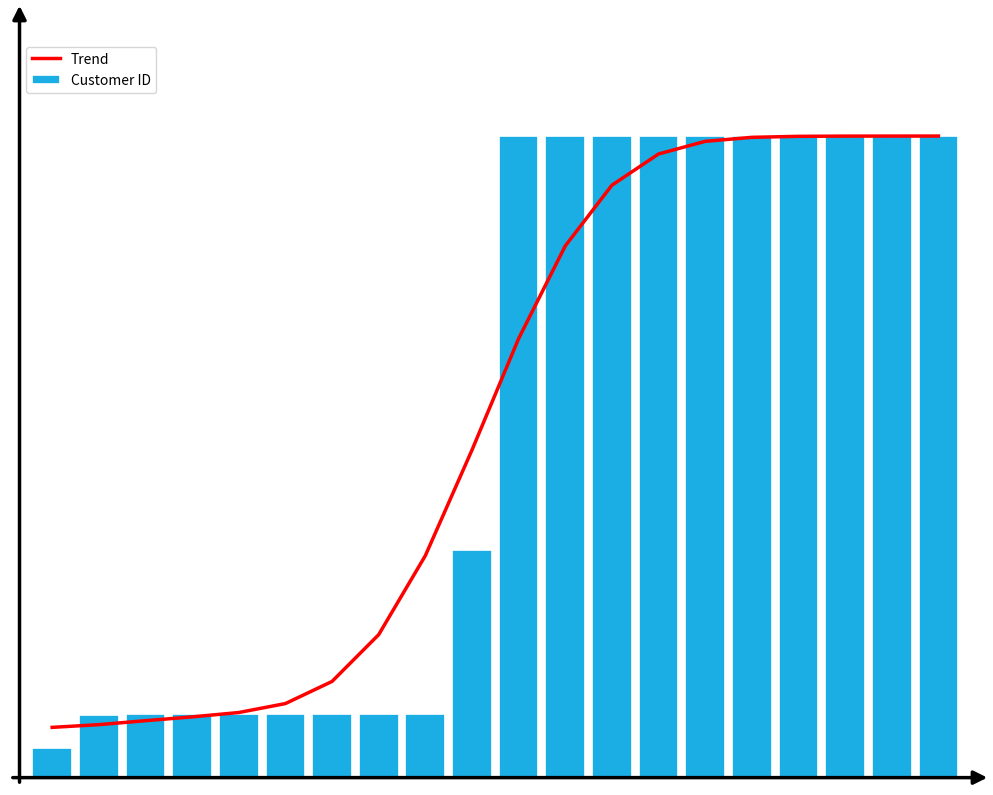

Which has a higher value, 0 or 1?

1